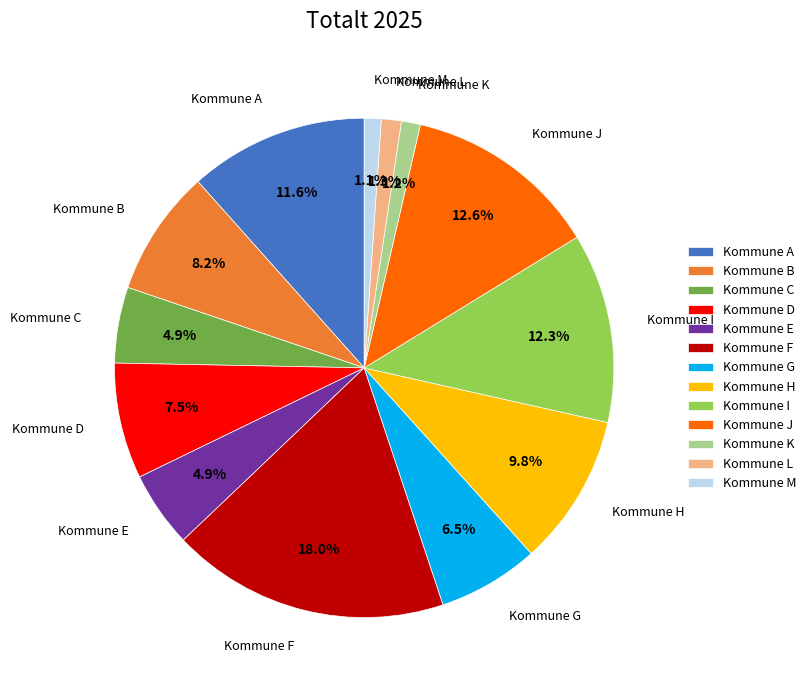

What percentage do Kommune C and Kommune E together represent?

9.8%